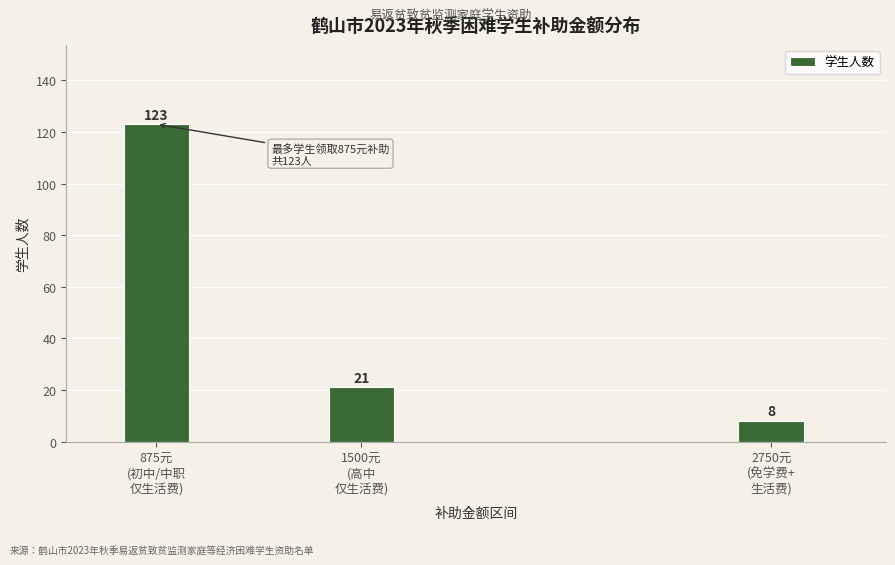

Reading right to left, list all the values displayed in this chart.

8	21	123